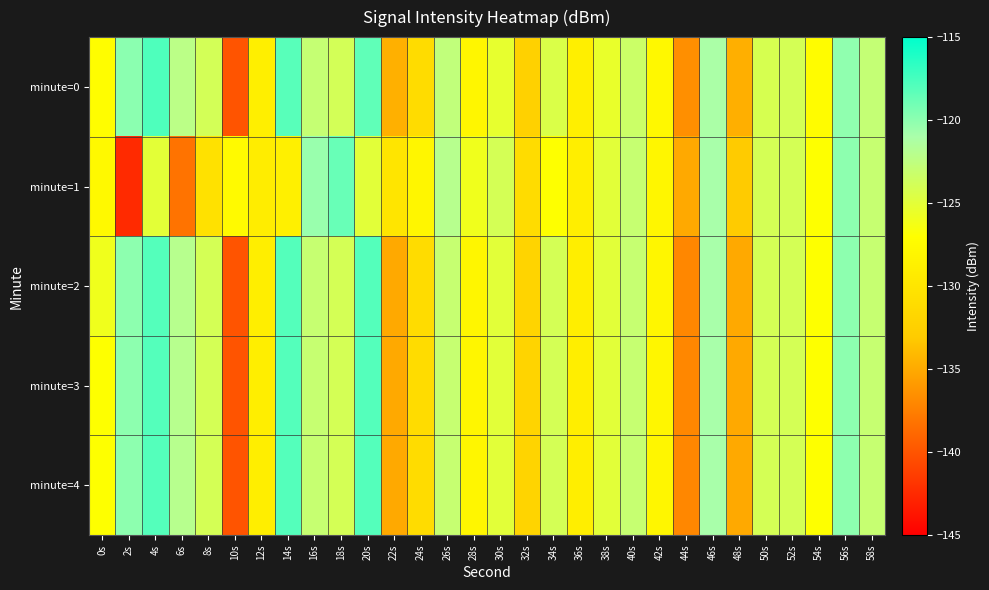

What is the difference between the highest and lowest values at 32s?

1.3